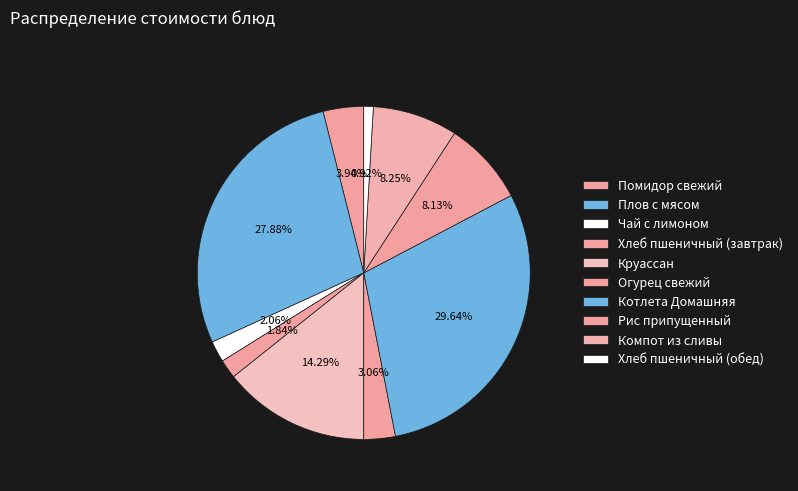

True or false: Огурец свежий accounts for 1% of the total.

False